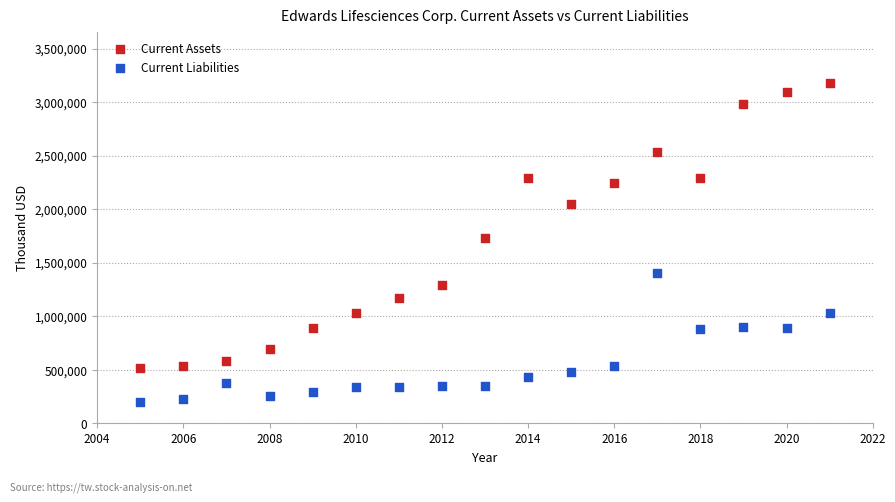

Which series reaches the minimum Y coordinate?

Current Liabilities